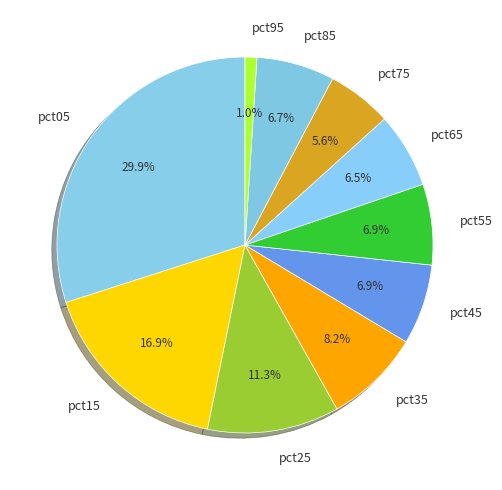

To the nearest percent, what is the combined percentage of pct25 and pct85?

18%